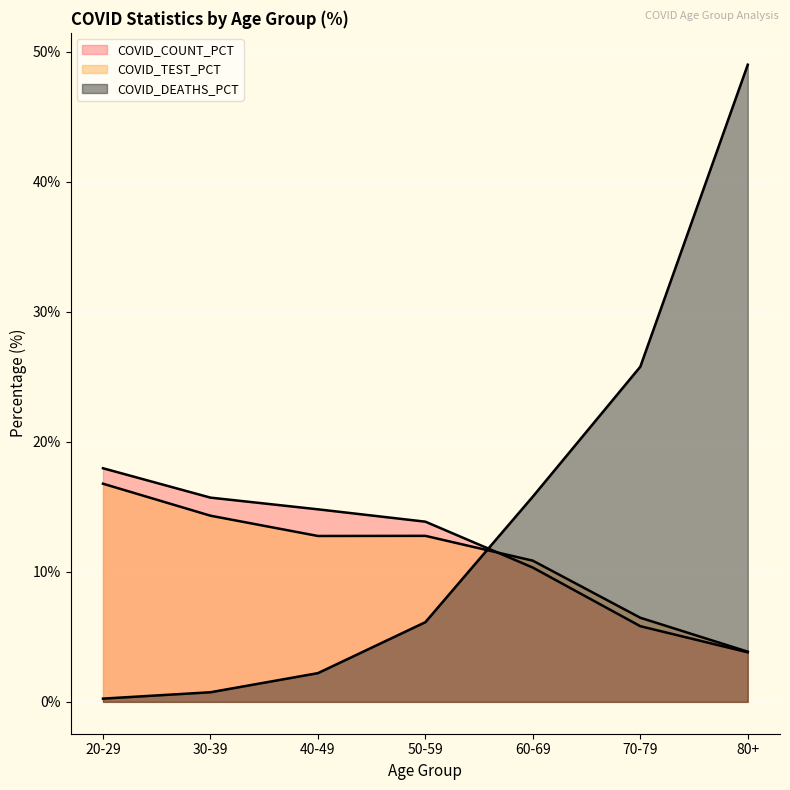

Where is the first local minimum for COVID_TEST_PCT?

40-49